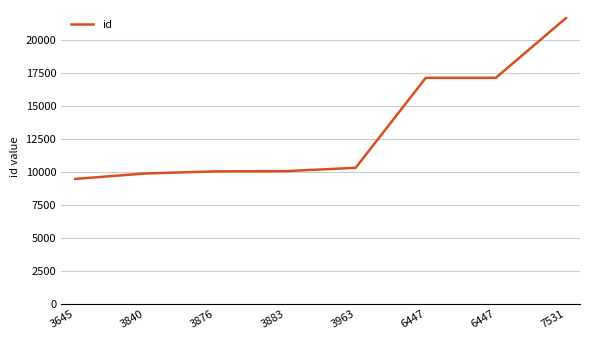

Where is the data nearest to the value 15554?

6447